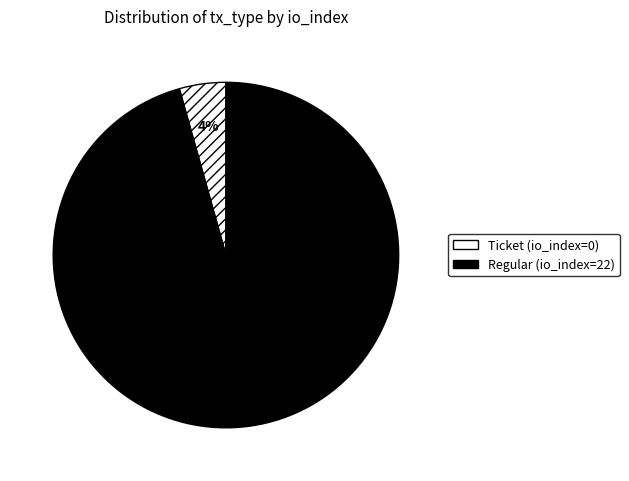

The Ticket (io_index=0) slice represents 15% of the pie. True or false?

False